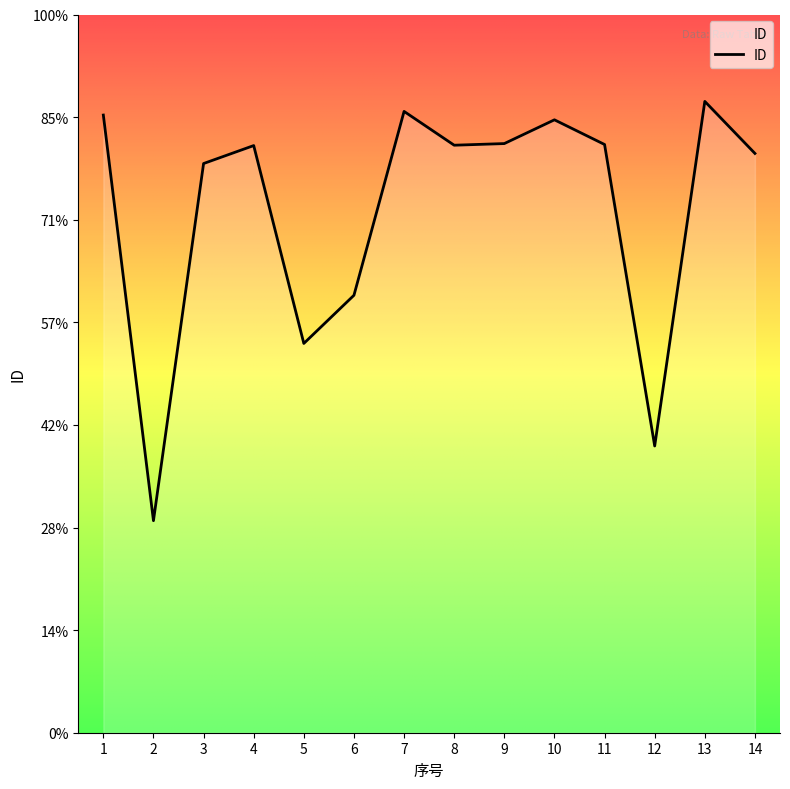

What is the value of the 1st point from the left?

12040